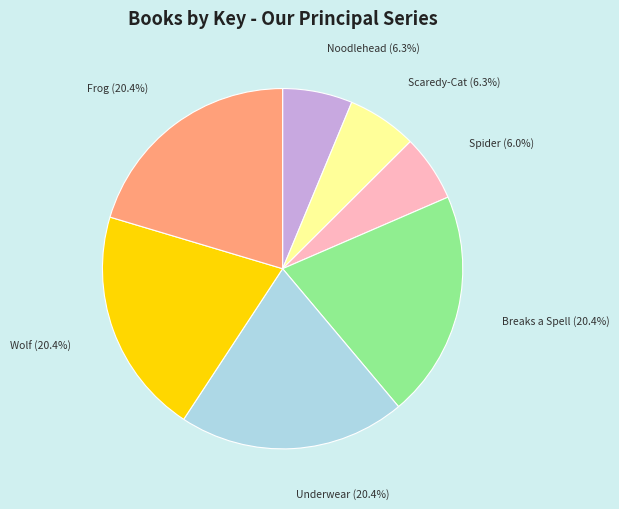

Is there any slice that represents more than half of the pie?

No